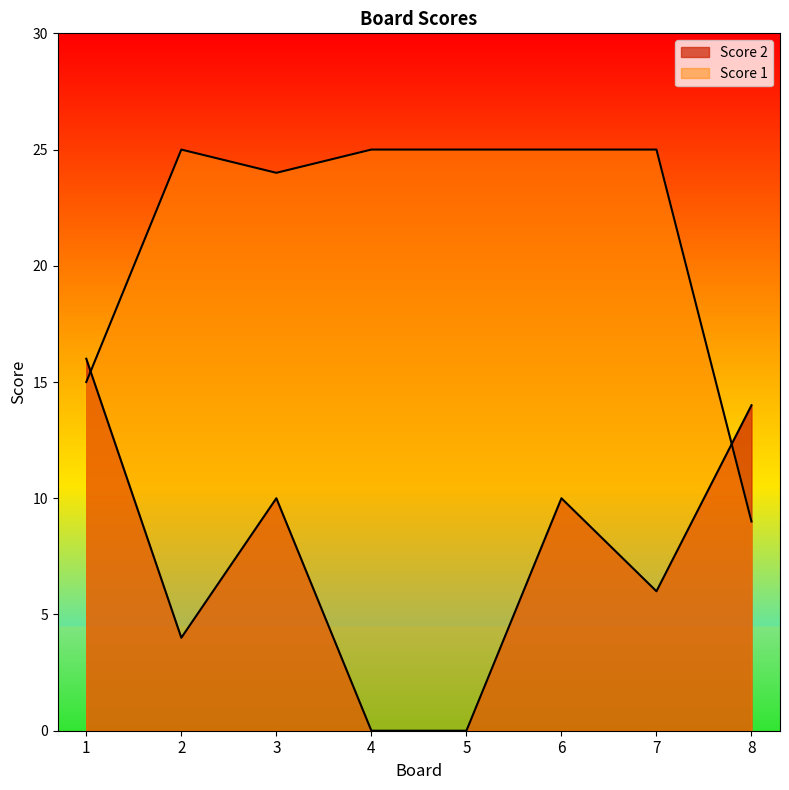

Which series has the largest total across all categories?

Score 1